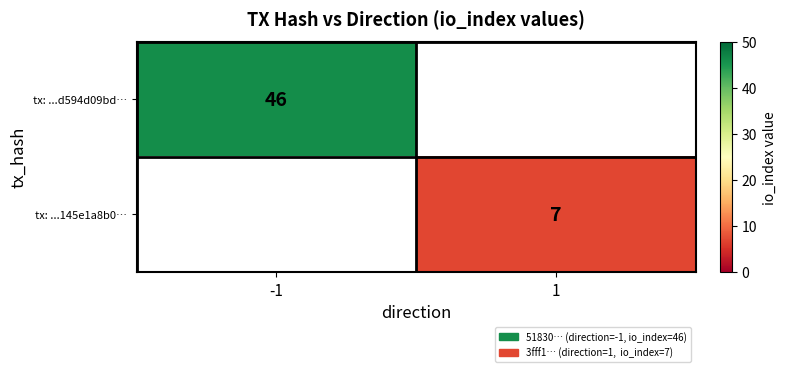

How many data points does each series have?

2